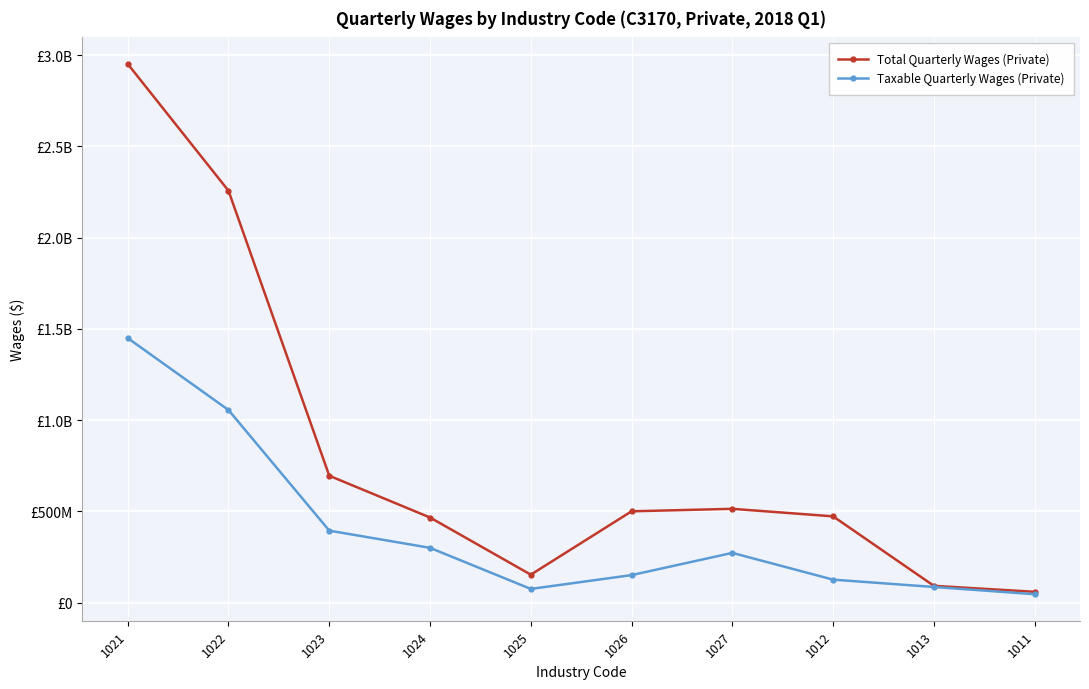

Does the chart have visible grid lines?

Yes